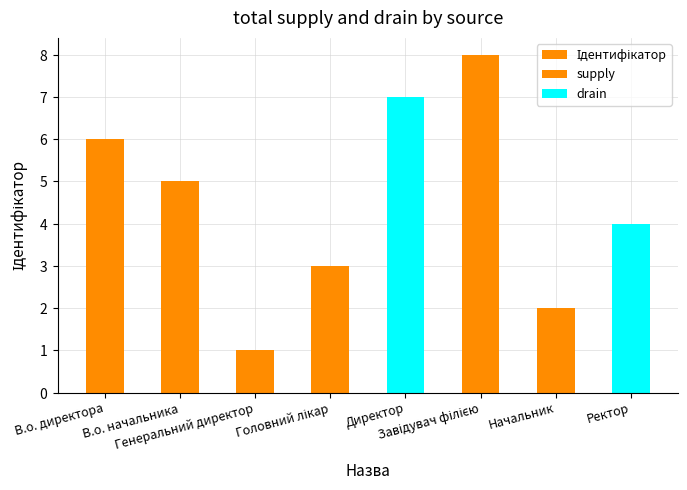

What is the sum of the values at Завідувач філією and Генеральний директор?

9